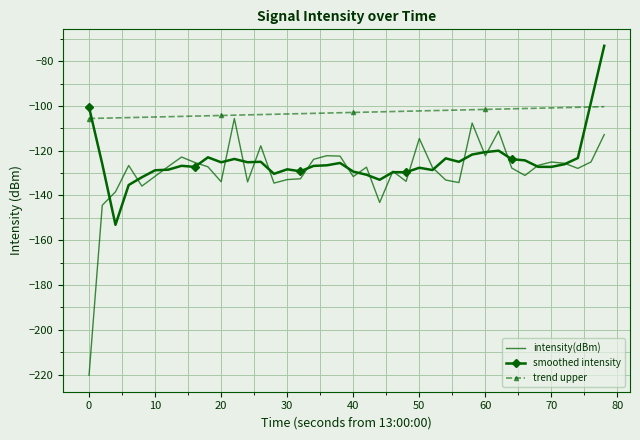

How many times do trend upper and smoothed intensity cross each other?

2